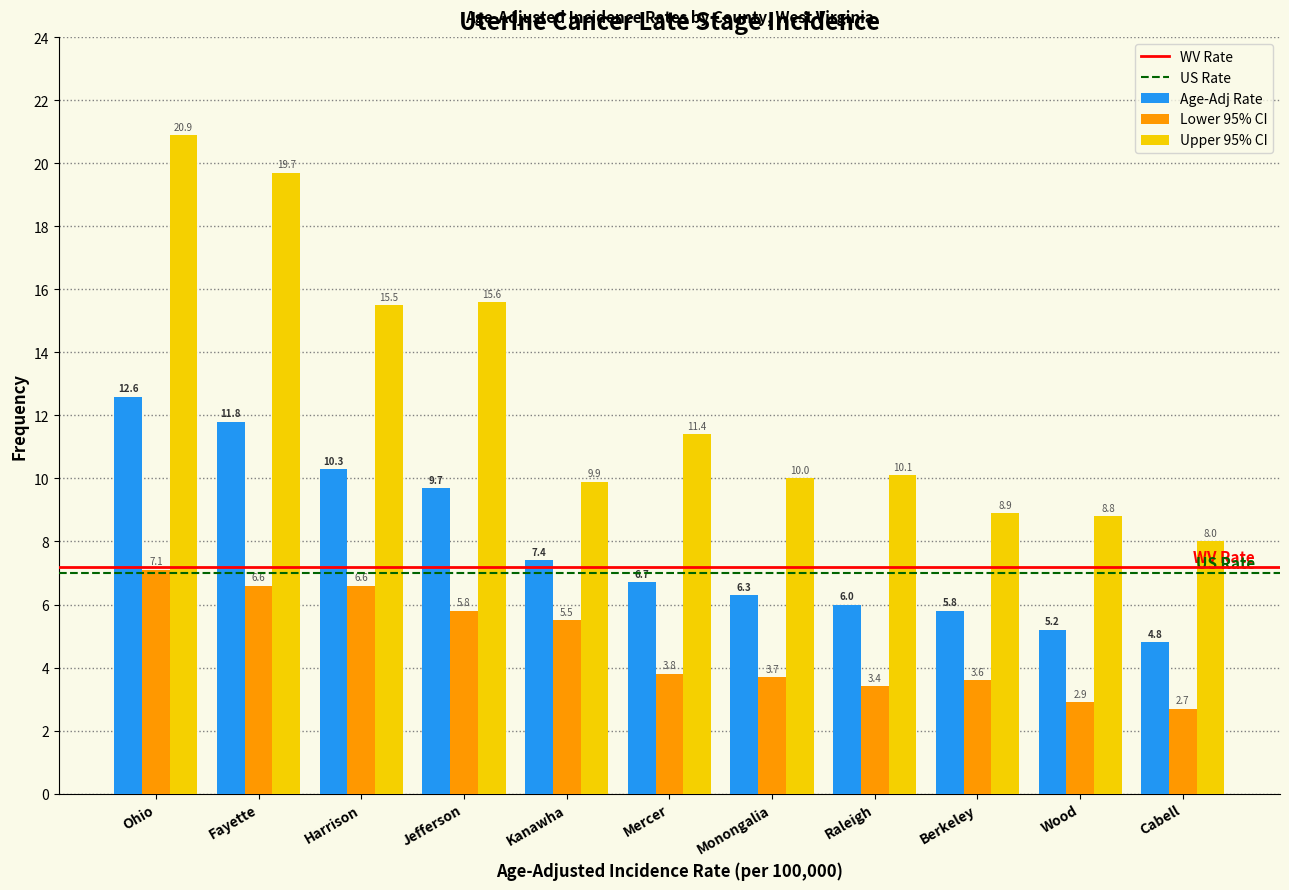

Reading right to left, extract all data points from this chart.

Age-Adj Rate: Cabell=4.8	Wood=5.2	Berkeley=5.8	Raleigh=6.0	Monongalia=6.3	Mercer=6.7	Kanawha=7.4	Jefferson=9.7	Harrison=10.3	Fayette=11.8	Ohio=12.6
Lower 95% CI: Cabell=2.7	Wood=2.9	Berkeley=3.6	Raleigh=3.4	Monongalia=3.7	Mercer=3.8	Kanawha=5.5	Jefferson=5.8	Harrison=6.6	Fayette=6.6	Ohio=7.1
Upper 95% CI: Cabell=8.0	Wood=8.8	Berkeley=8.9	Raleigh=10.1	Monongalia=10.0	Mercer=11.4	Kanawha=9.9	Jefferson=15.6	Harrison=15.5	Fayette=19.7	Ohio=20.9